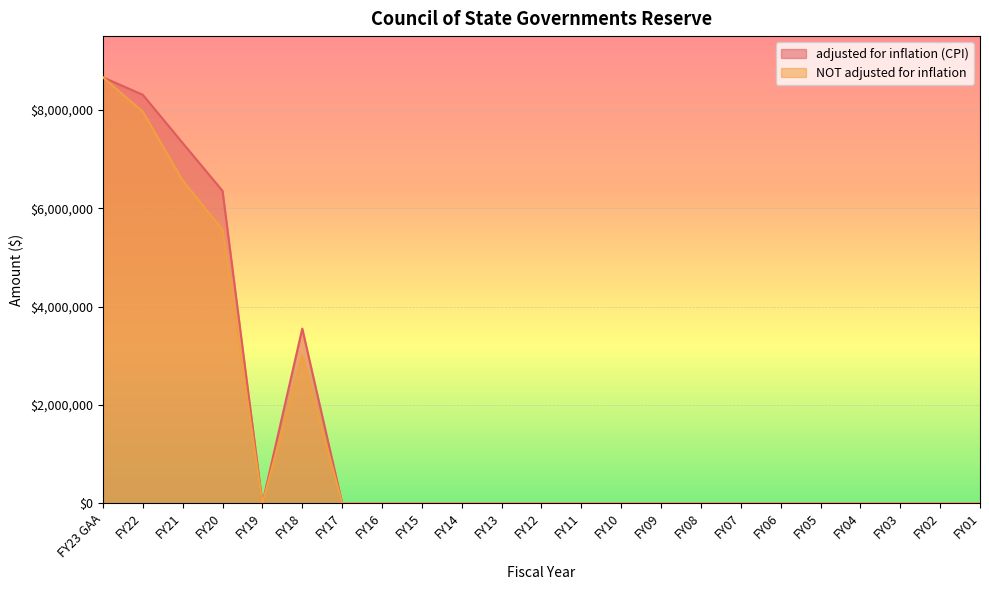

Where is the first local maximum for adjusted for inflation (CPI)?

FY18